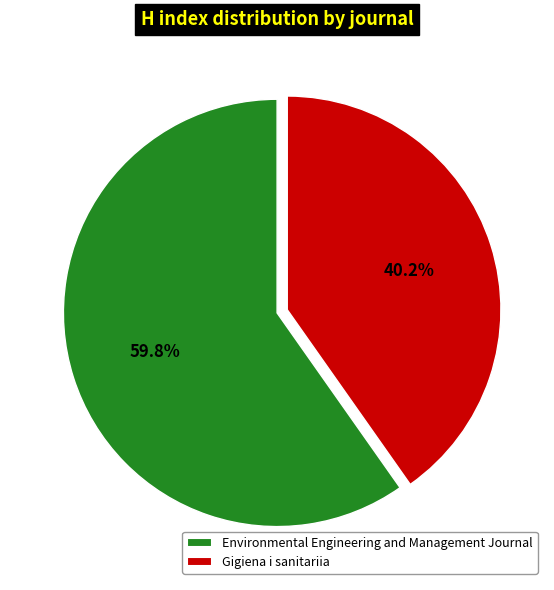

True or false: Gigiena i sanitariia accounts for 34% of the total.

False